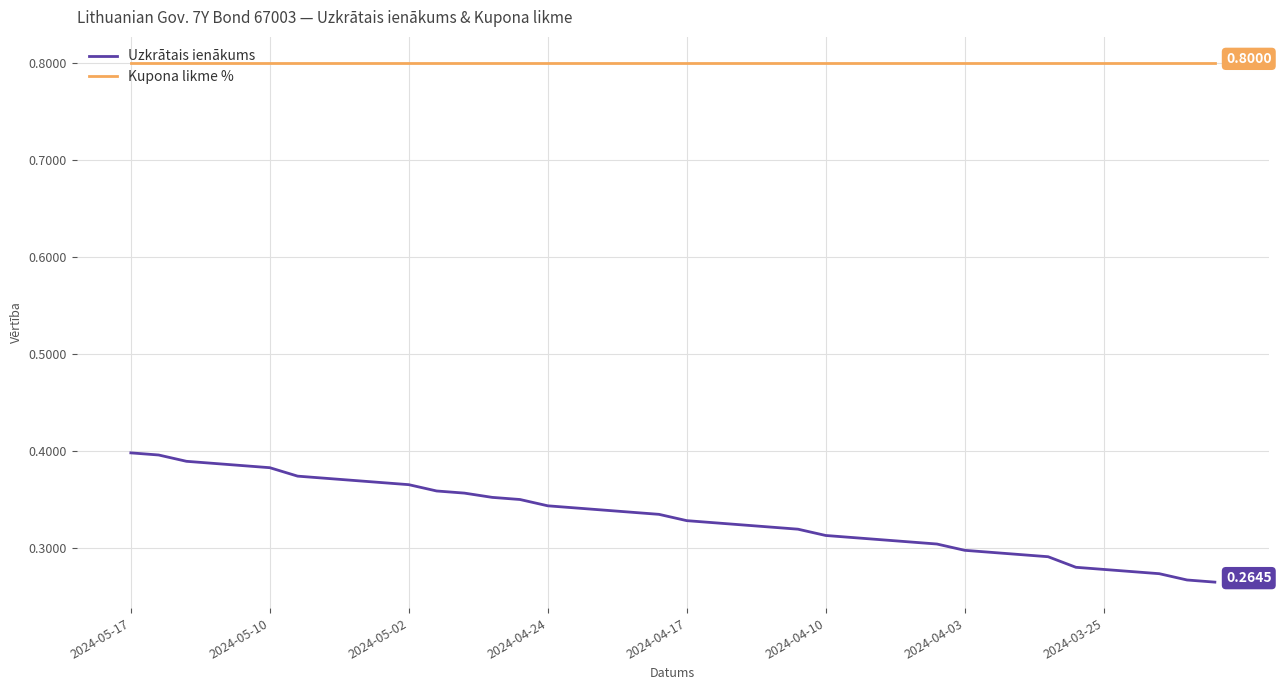

True or false: Kupona likme % and Uzkrātais ienākums cross at least once.

False